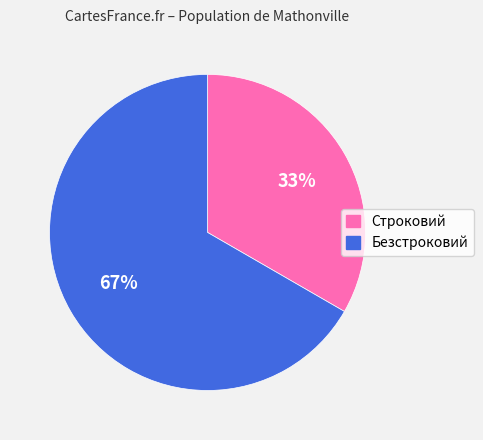

To the nearest percent, what is the combined percentage of Строковий and Безстроковий?

100%